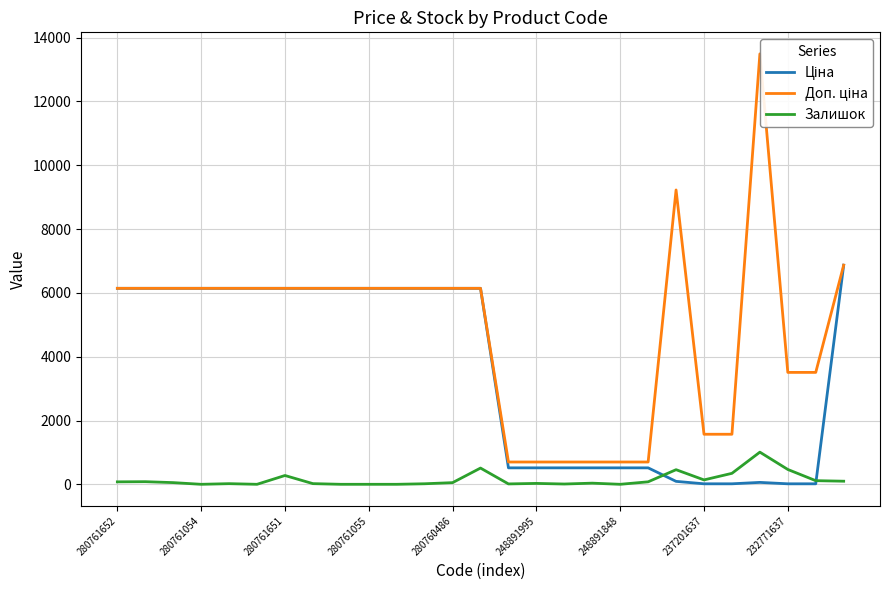

How many times do Ціна and Залишок cross each other?

2